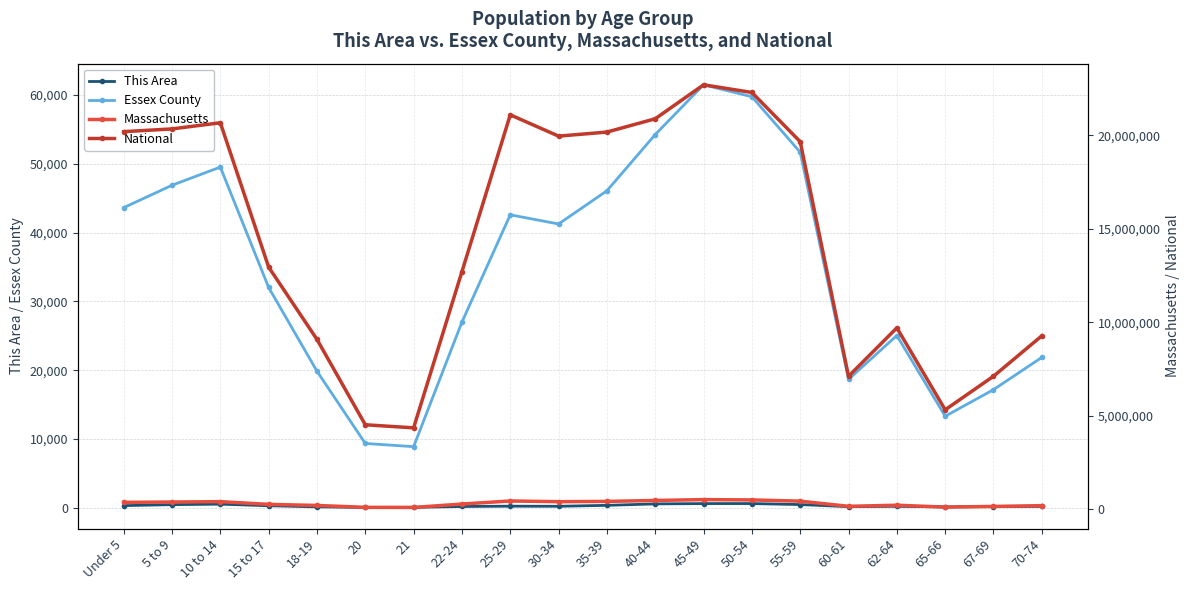

What is the maximum value shown in the chart?

22708591